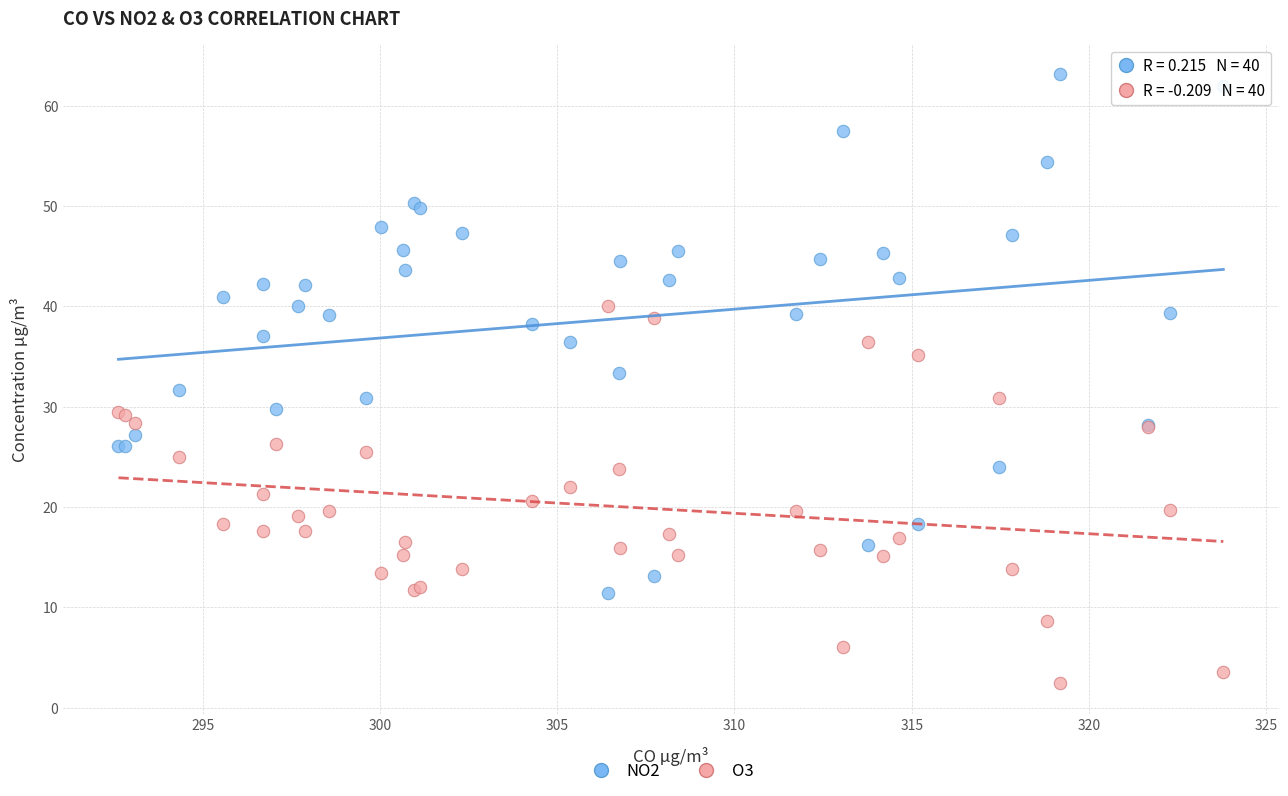

Which series contains the highest Y value?

NO2